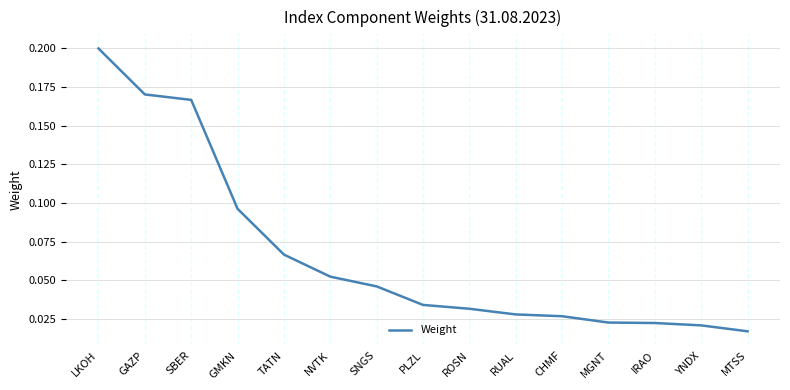

The value at LKOH is 0.3. True or false?

False